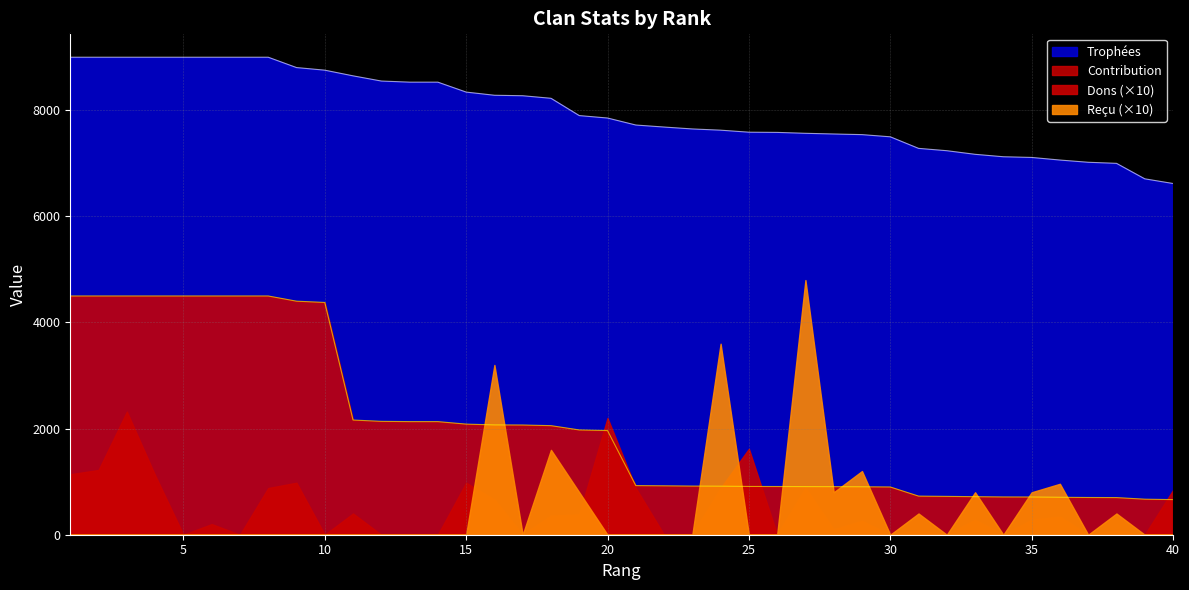

True or false: Trophées and Contribution intersect in this chart.

False